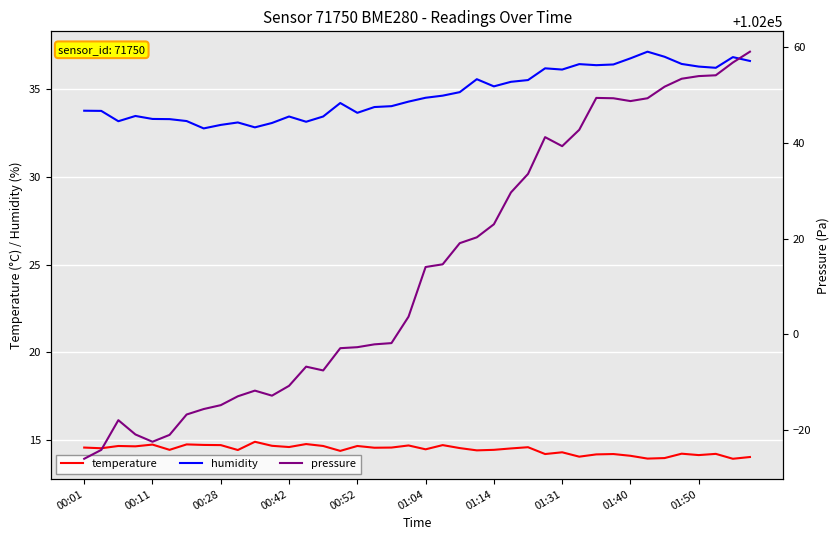

The value of pressure at 37 is 102054.0. True or false?

True